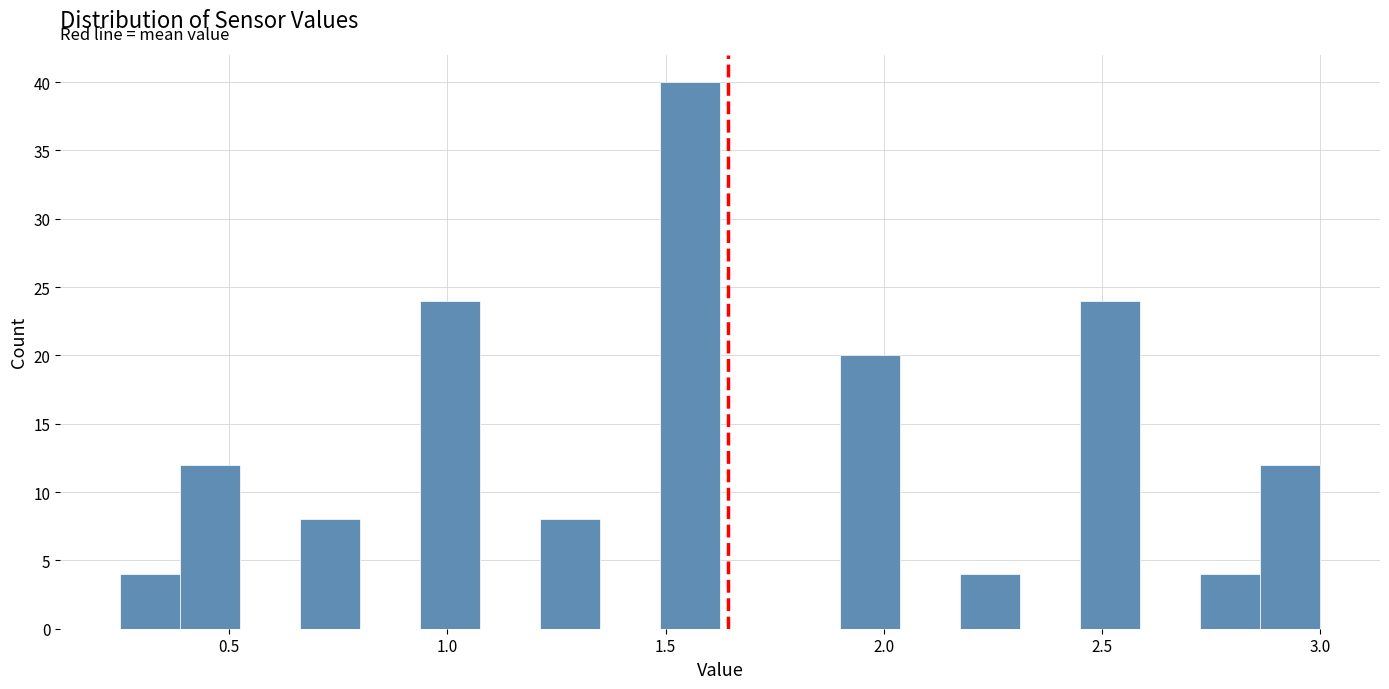

Around what value on the x-axis is the tallest bar? Give the approximate position of its centre, as read against the axis.

1.55